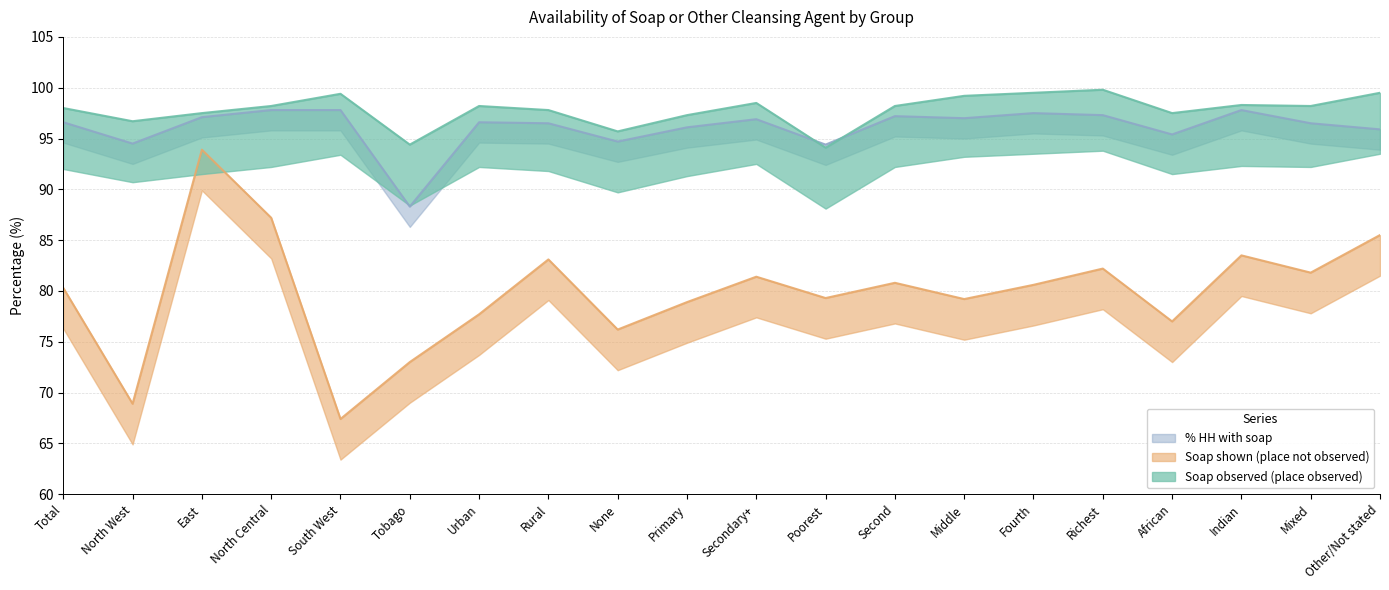

Does the chart display data point markers on the line(s)?

No